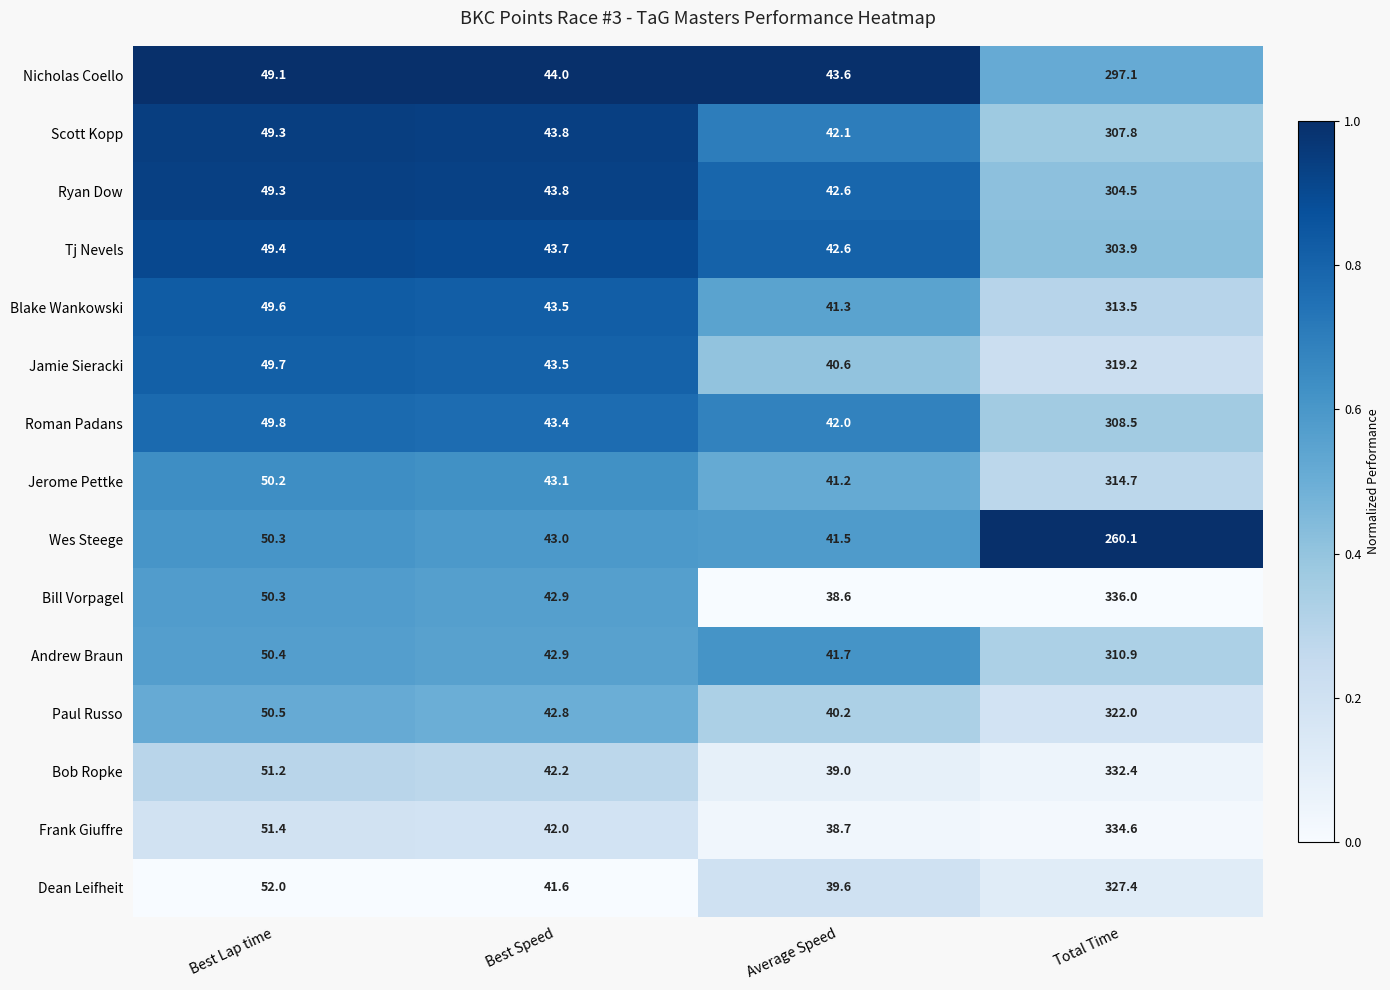

What is the maximum value for Frank Giuffre?

334.6